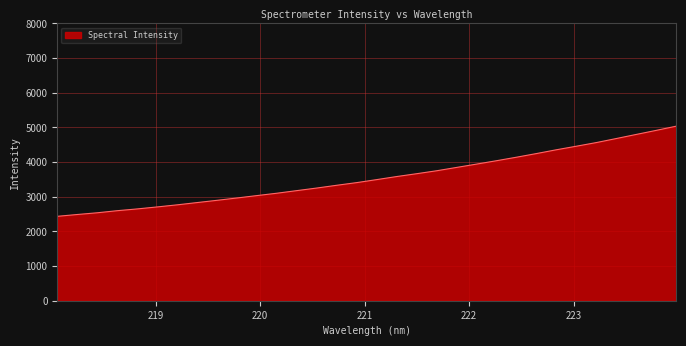

How many lines are shown in the chart?

1